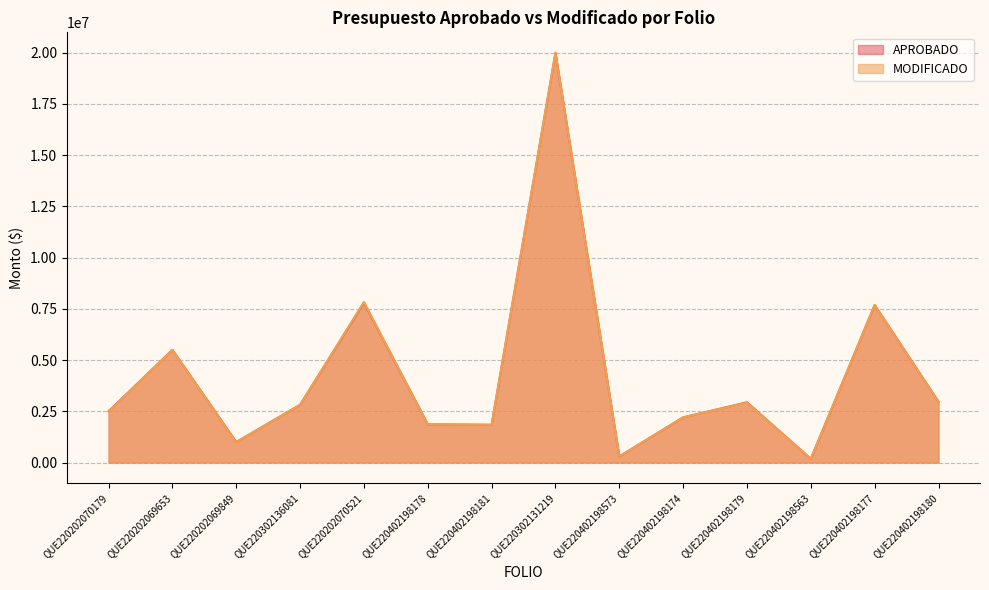

At which category does APROBADO reach its first local peak?

QUE220202069653